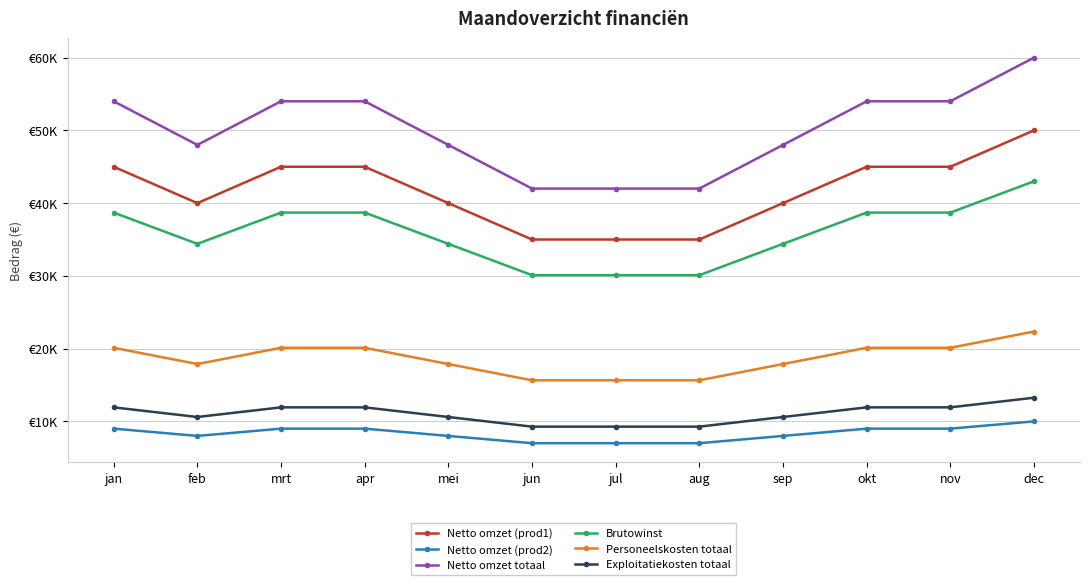

Reading right to left, extract all data points from this chart.

Netto omzet (prod1): 50000	45000	45000	40000	35000	35000	35000	40000	45000	45000	40000	45000
Netto omzet (prod2): 10000	9000	9000	8000	7000	7000	7000	8000	9000	9000	8000	9000
Netto omzet totaal: 60000	54000	54000	48000	42000	42000	42000	48000	54000	54000	48000	54000
Brutowinst: 43000	38700	38700	34400	30100	30100	30100	34400	38700	38700	34400	38700
Personeelskosten totaal: 22350	20115	20115	17880	15645	15645	15645	17880	20115	20115	17880	20115
Exploitatiekosten totaal: 13250	11925	11925	10600	9275	9275	9275	10600	11925	11925	10600	11925